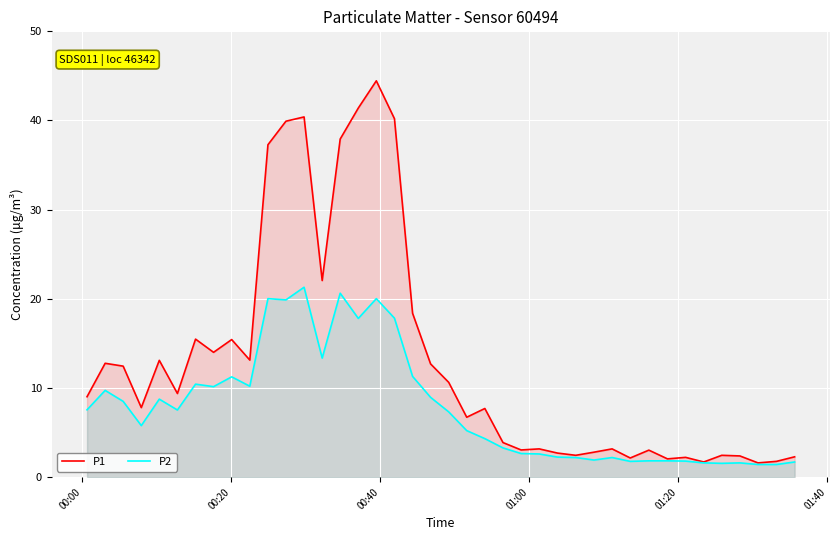

Rank the series by their maximum value, from lowest to highest.

P2, P1